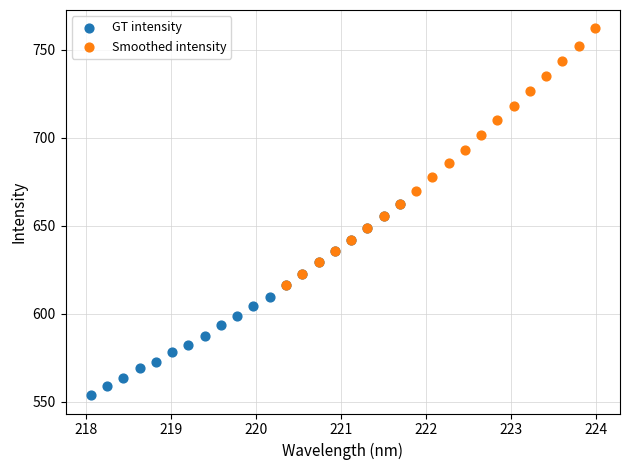

What are all the series names shown in the legend?

GT intensity, Smoothed intensity